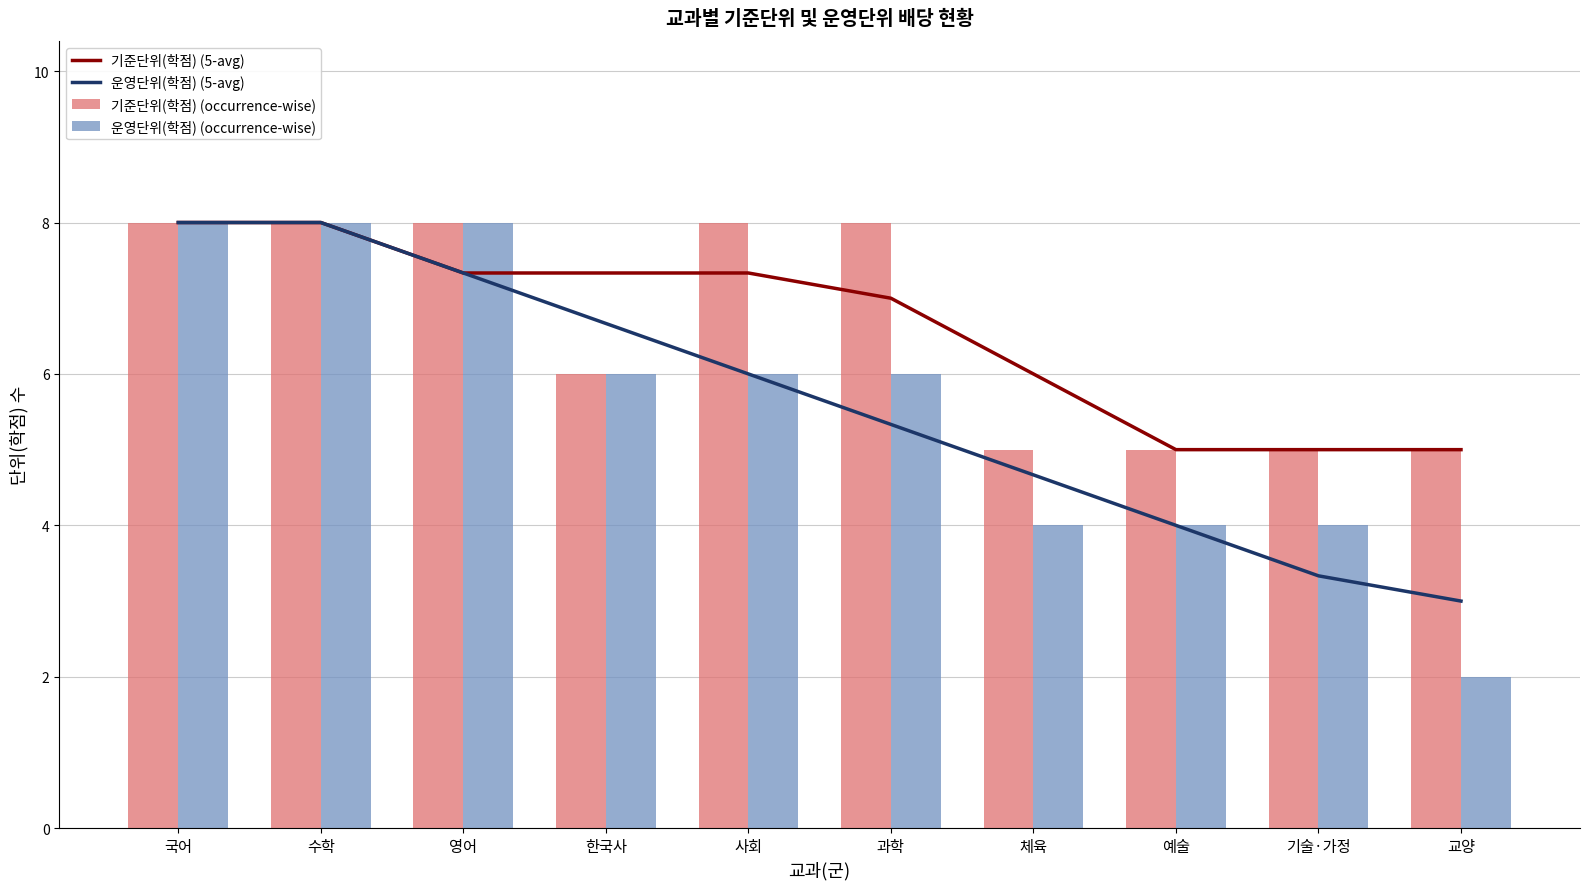

Reading right to left, extract all data points from this chart.

기준단위(학점) (5-avg): 교양=5.0	기술·가정=5.0	예술=5.0	체육=6.0	과학=7.0	사회=7.3	한국사=7.3	영어=7.3	수학=8.0	국어=8.0
운영단위(학점) (5-avg): 교양=3.0	기술·가정=3.3	예술=4.0	체육=4.7	과학=5.3	사회=6.0	한국사=6.7	영어=7.3	수학=8.0	국어=8.0
기준단위(학점) (occurrence-wise): 교양=5.0	기술·가정=5.0	예술=5.0	체육=5.0	과학=8.0	사회=8.0	한국사=6.0	영어=8.0	수학=8.0	국어=8.0
운영단위(학점) (occurrence-wise): 교양=2.0	기술·가정=4.0	예술=4.0	체육=4.0	과학=6.0	사회=6.0	한국사=6.0	영어=8.0	수학=8.0	국어=8.0